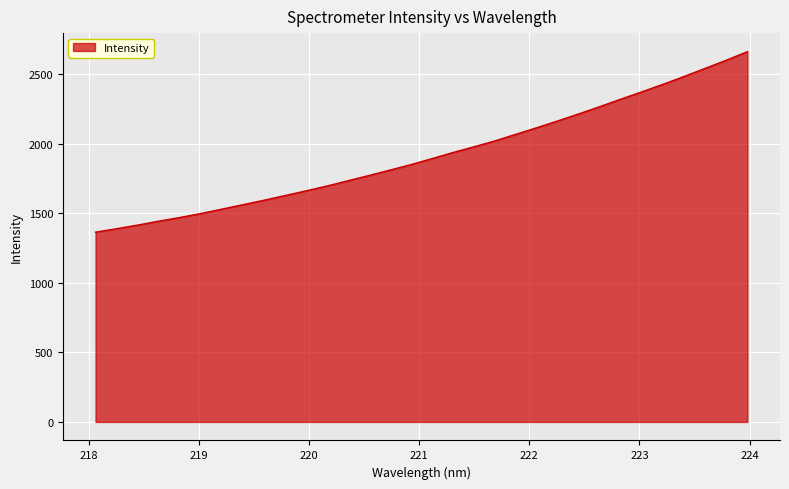

What is the greatest value displayed?

2660.7